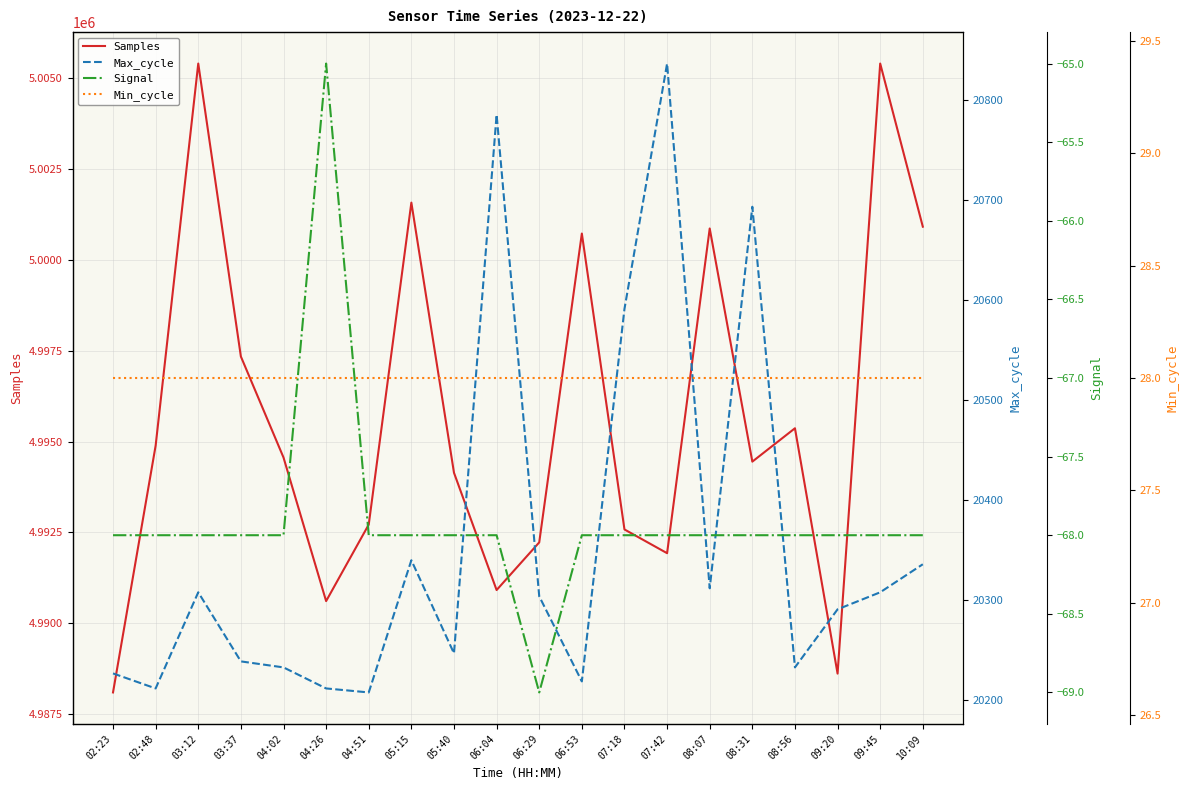

Reading left to right, what are all the values shown in this chart?

Samples: 4988099	4994889	5005401	4997341	4994563	4990612	4992718	5001575	4994143	4990916	4992227	5000724	4992583	4991930	5000863	4994449	4995367	4988617	5005401	5000913
Max_cycle: 20227	20212	20308	20239	20233	20212	20208	20340	20247	20785	20304	20219	20591	20836	20312	20693	20233	20291	20308	20336
Signal: -68	-68	-68	-68	-68	-65	-68	-68	-68	-68	-69	-68	-68	-68	-68	-68	-68	-68	-68	-68
Min_cycle: 28	28	28	28	28	28	28	28	28	28	28	28	28	28	28	28	28	28	28	28